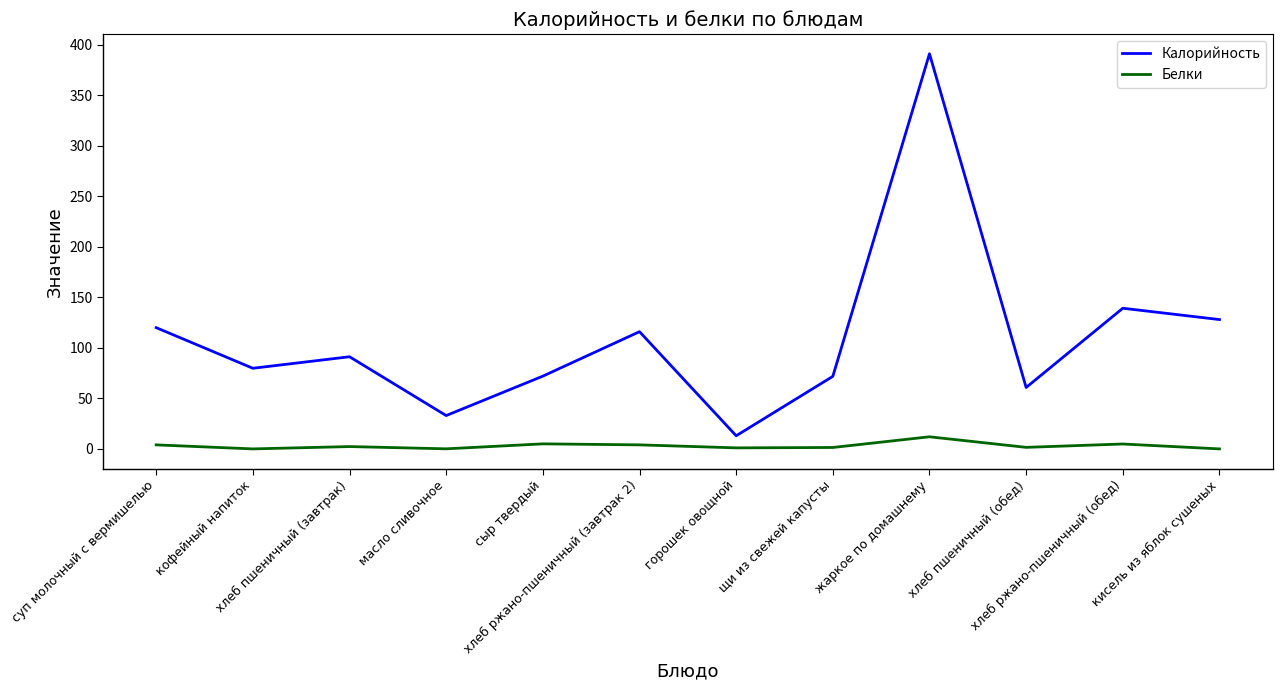

Does the chart have visible grid lines?

No